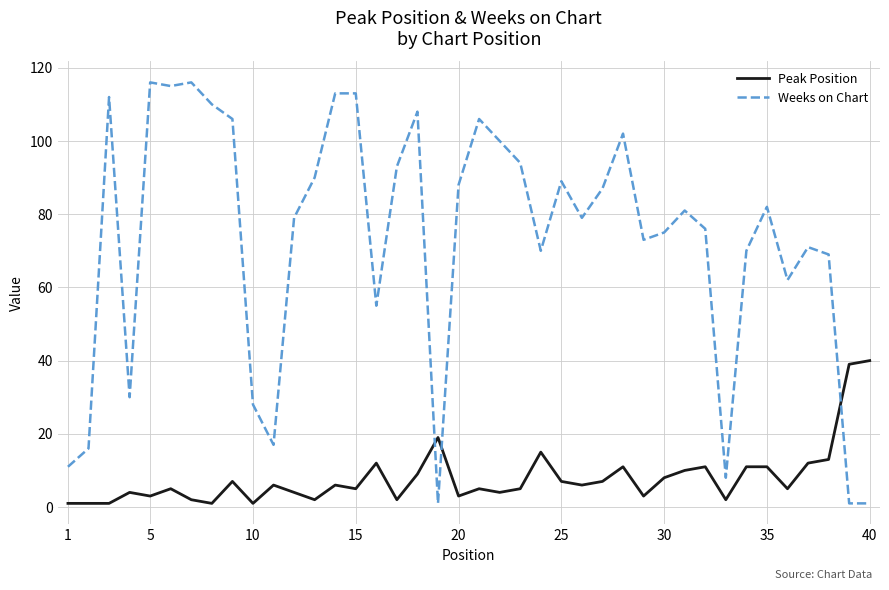

True or false: Peak Position and Weeks on Chart cross at least once.

True